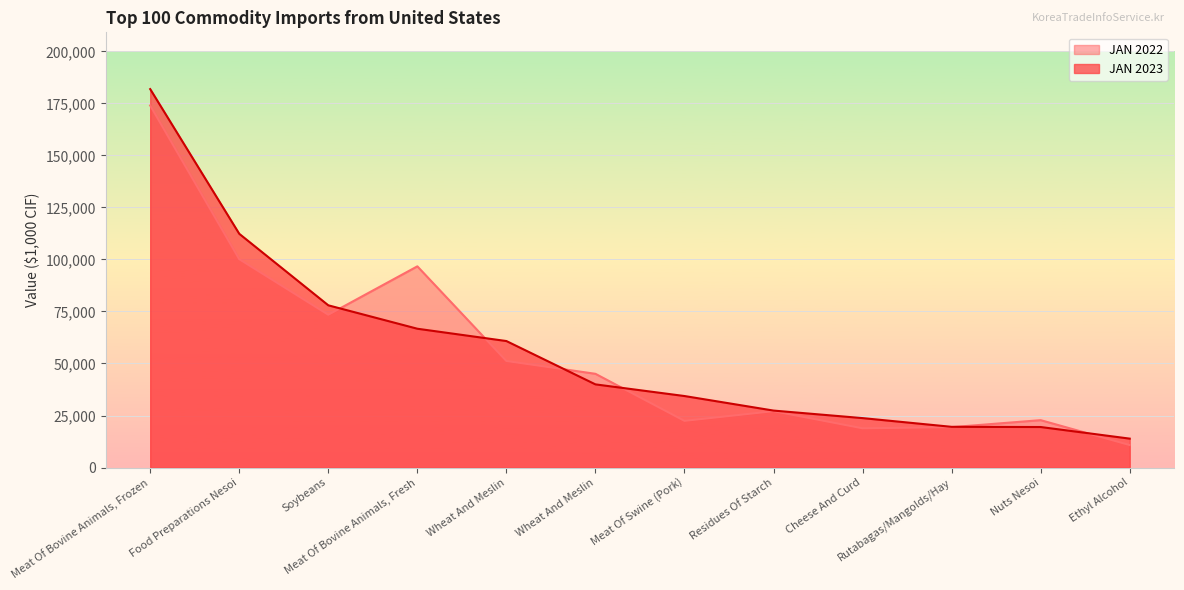

How many data points in JAN 2022 are above 45036?

5